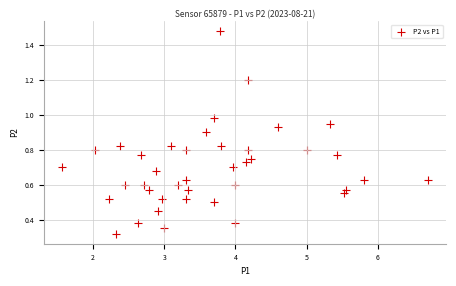

What is the range of X values (max minus min)?

5.1